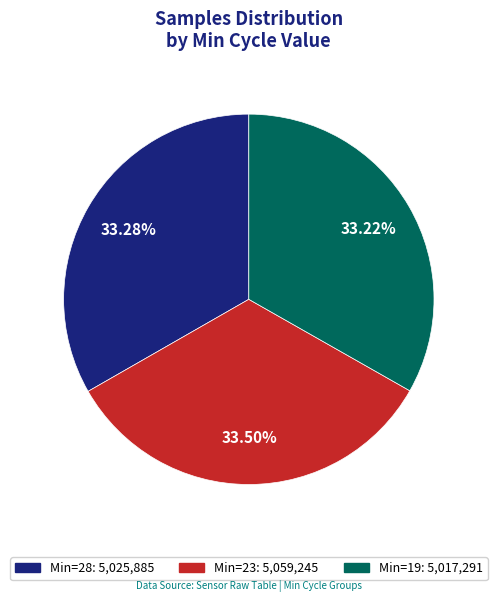

Is there a majority slice in this chart?

No